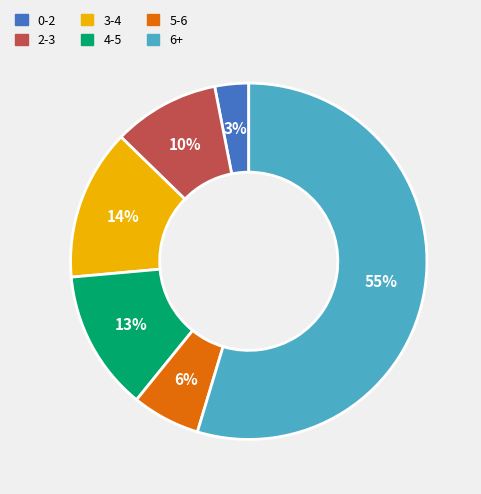

What percentage is the 5-6 slice, to the nearest percent?

6%